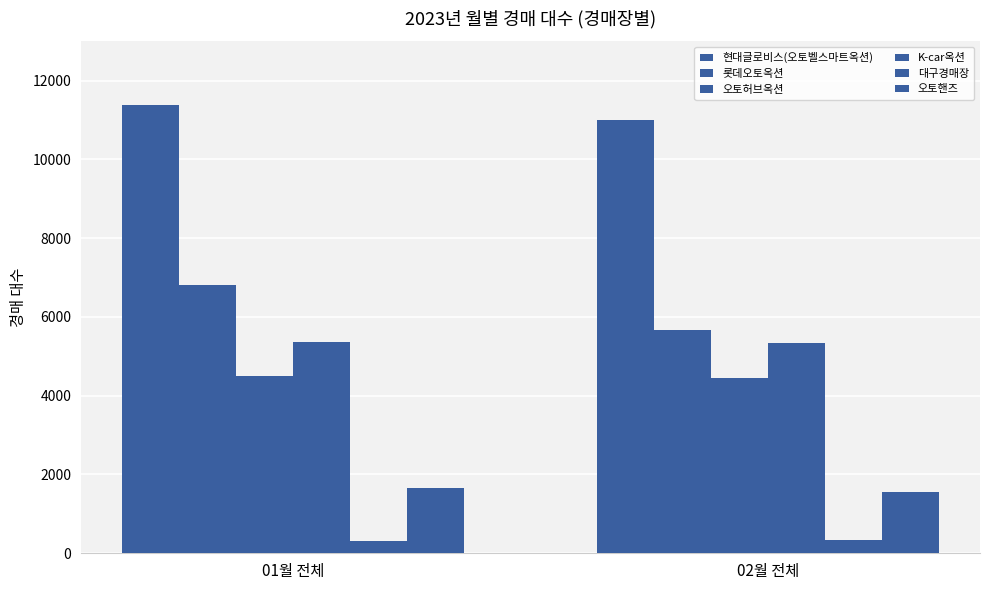

What is the label of the 2nd bar from the left?

02월 전체